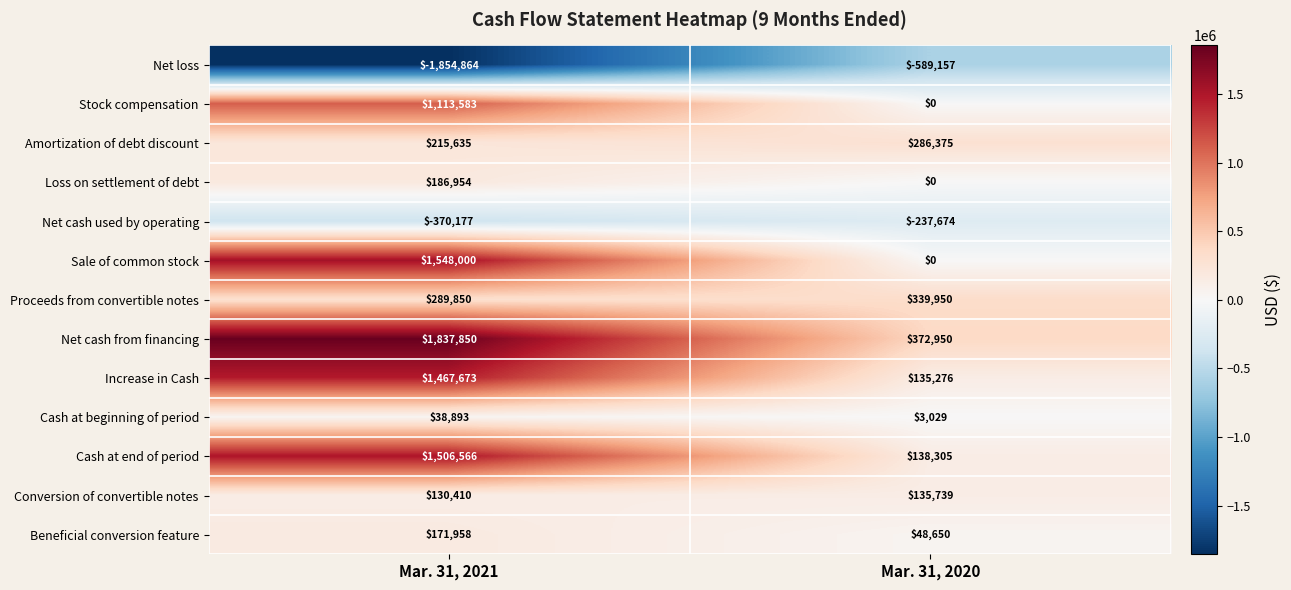

What is the approximate value of Cash at end of period at Mar. 31, 2021?

1506566